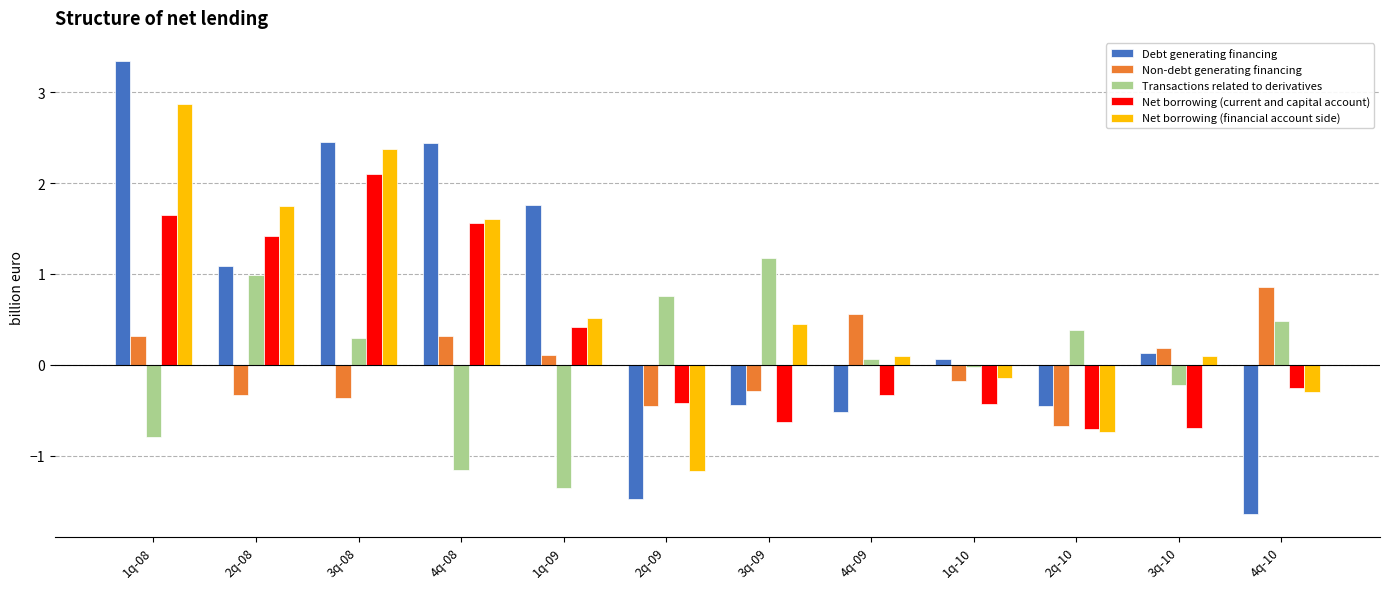

What is the average value of the Net borrowing (current and capital account) series?

0.3